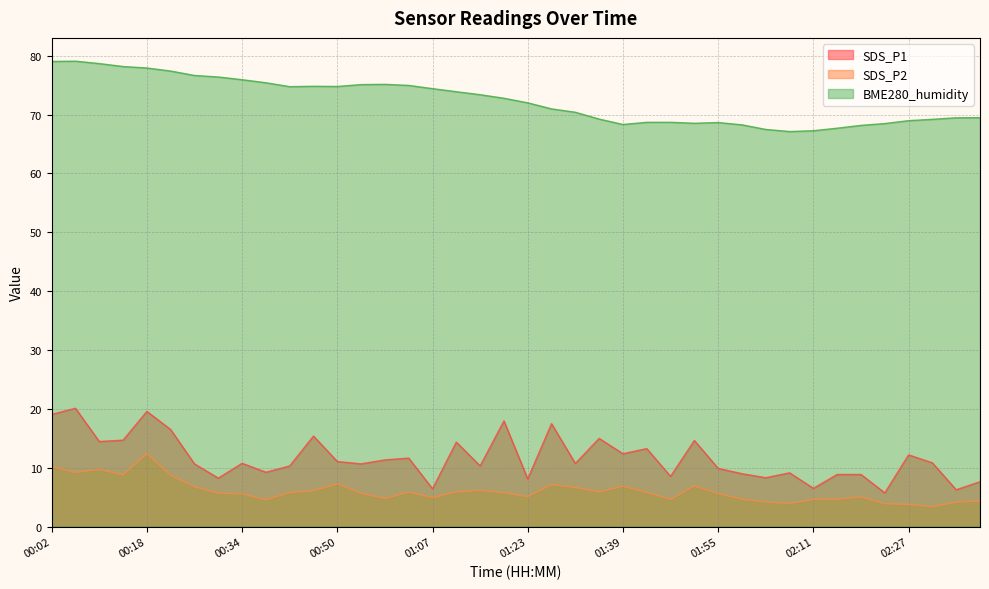

List the labels in order of SDS_P2 value, largest first.

00:18, 00:02, 00:10, 00:06, 00:14, 00:22, 00:50, 01:27, 01:51, 01:39, 00:26, 01:31, 01:15, 00:46, 01:11, 01:35, 01:03, 01:43, 00:42, 01:19, 00:30, 00:55, 01:55, 00:34, 01:23, 02:19, 01:07, 00:59, 01:59, 02:15, 01:47, 02:11, 00:38, 02:39, 02:03, 02:35, 02:07, 02:23, 02:27, 02:31